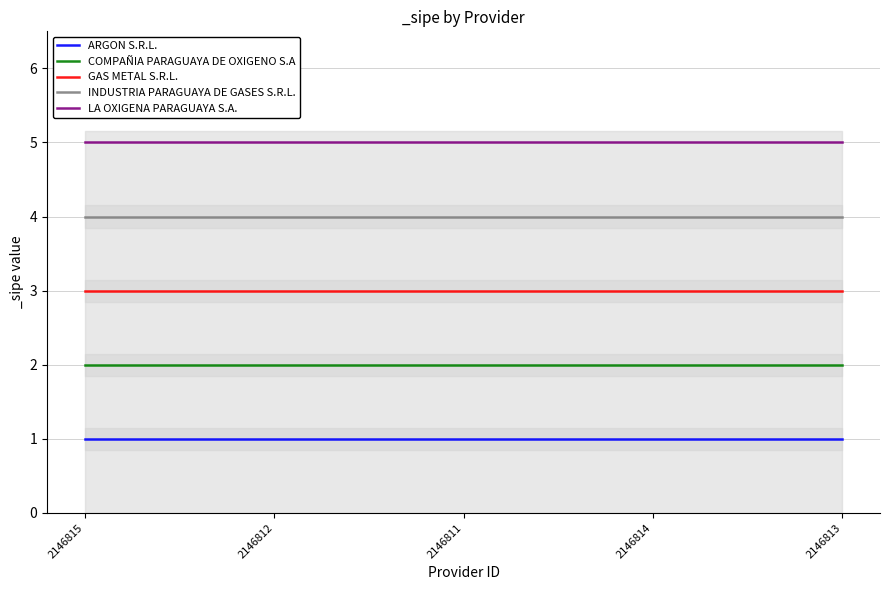

What is the value of the ARGON S.R.L. point at the 1st from the left?

1